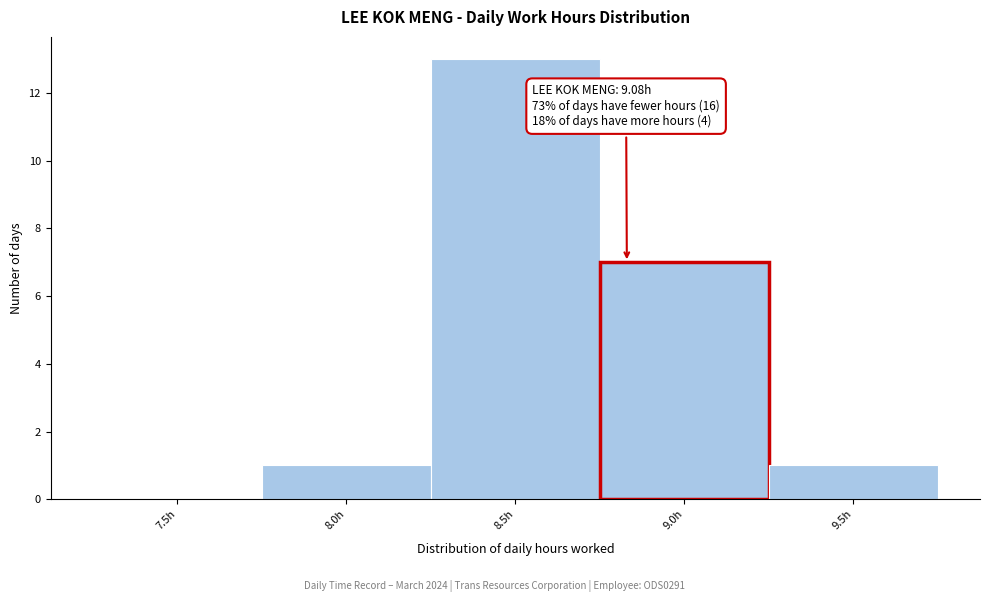

Reading right to left, transcribe all the data shown in this chart.

9.5h=1	9.0h=7	8.5h=13	8.0h=1	7.5h=0